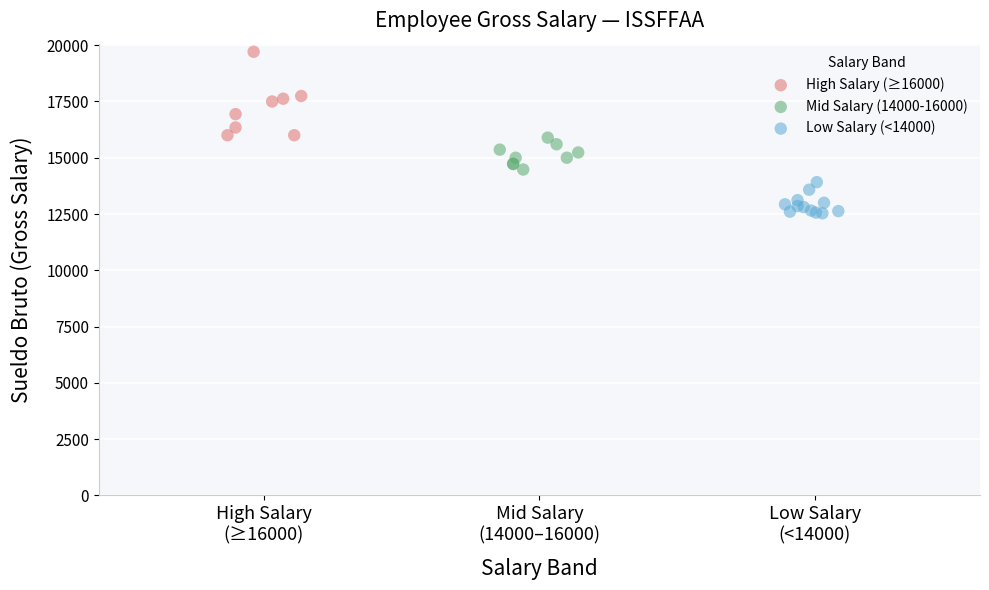

Which series has the widest spread of Y values?

High Salary (≥16000)